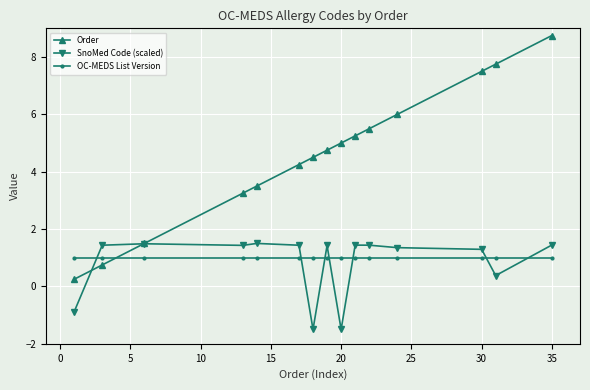

At how many categories does at least one series exceed 3?

12